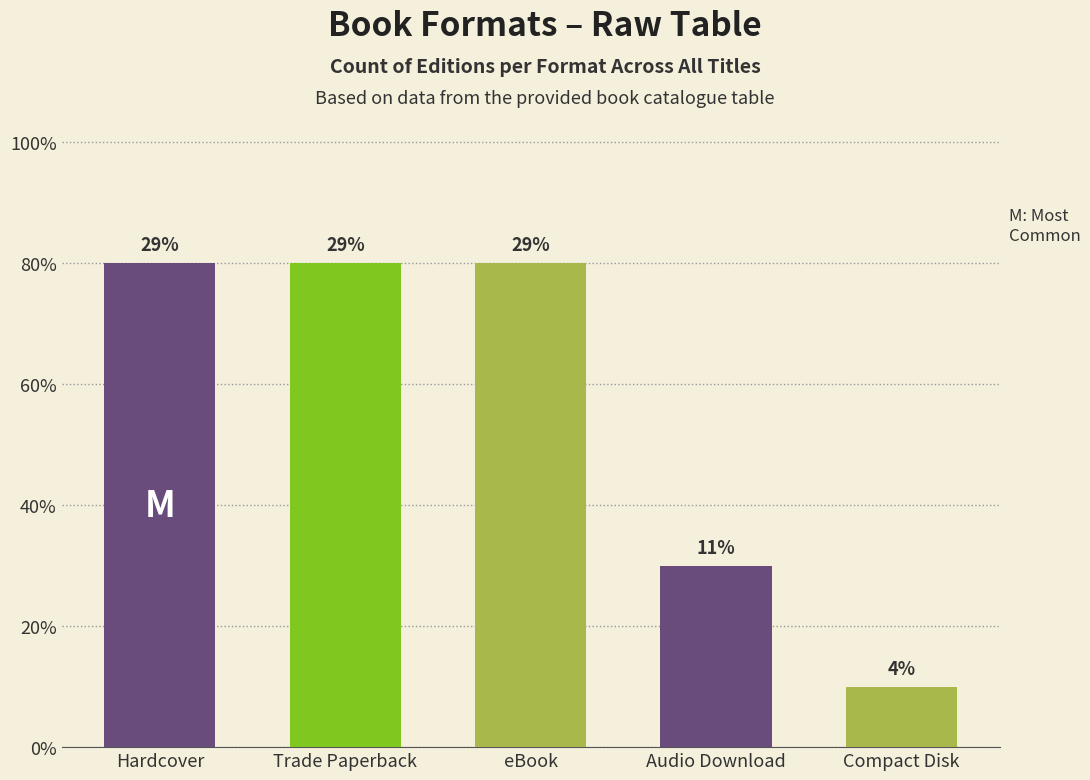

Reading right to left, list all the values displayed in this chart.

Compact Disk=1	Audio Download=3	eBook=8	Trade Paperback=8	Hardcover=8